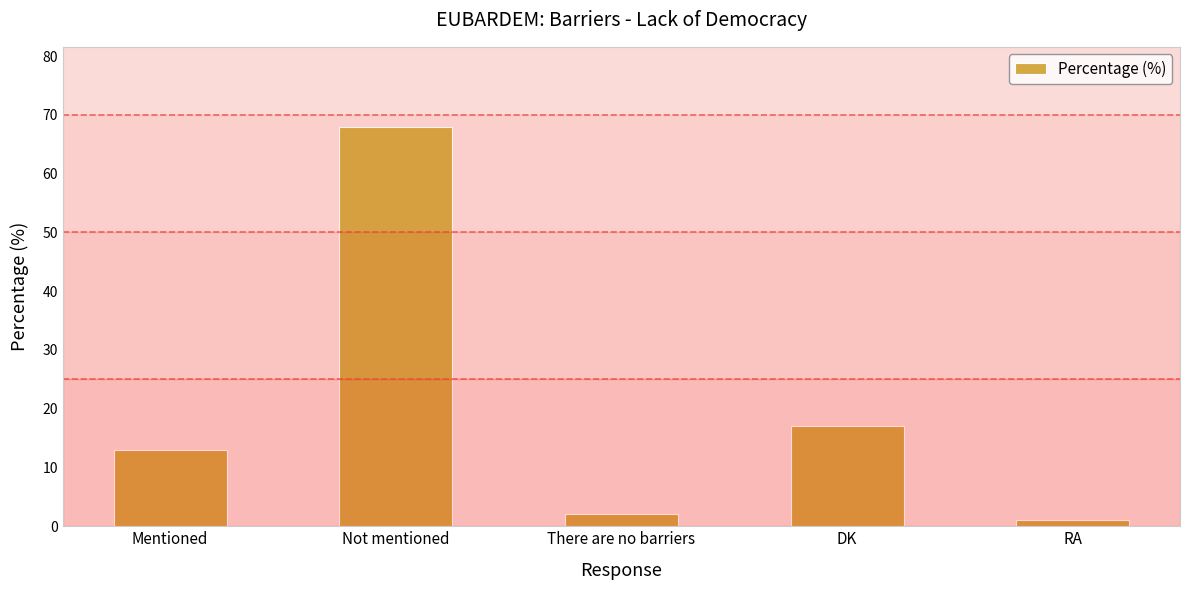

What is the greatest value displayed?

68